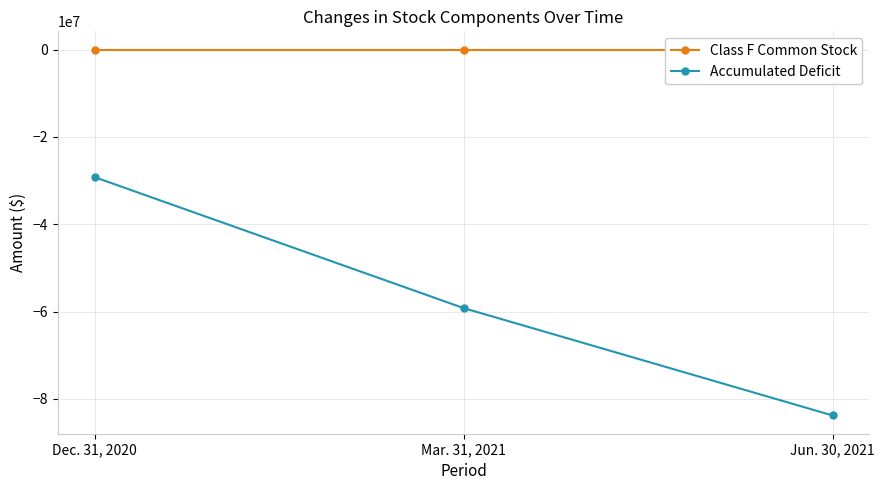

List the series in order of their overall mean, lowest first.

Accumulated Deficit, Class F Common Stock